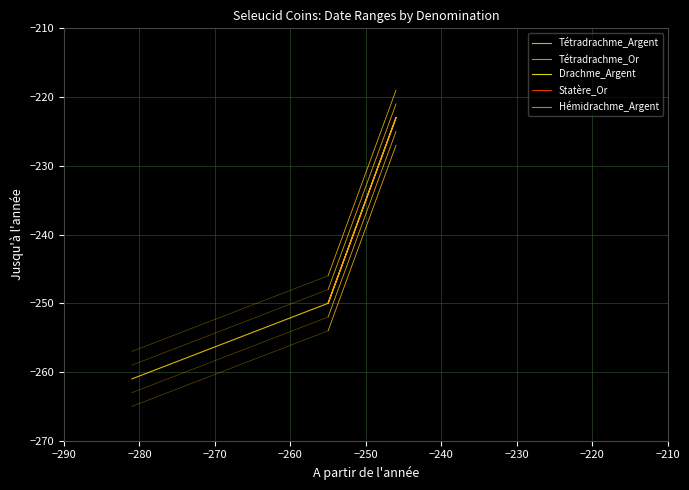

The value of Tétradrachme_Argent at 9 is -223. True or false?

True